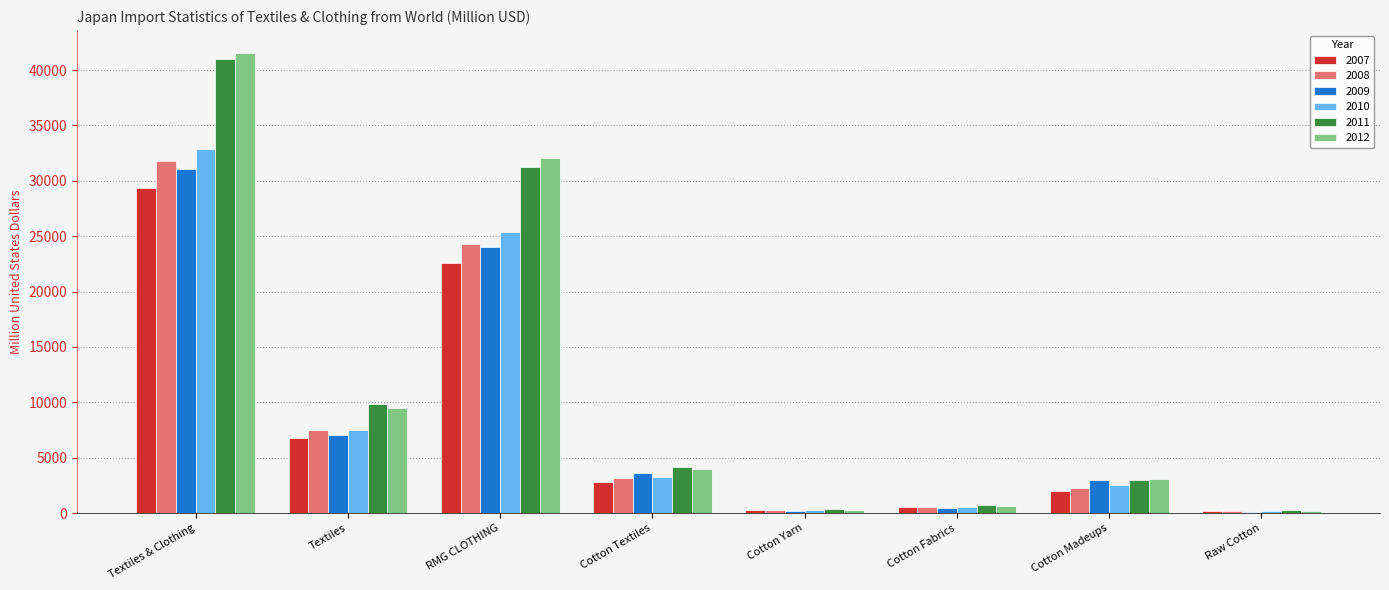

Which category has the highest value across all series?

Textiles & Clothing